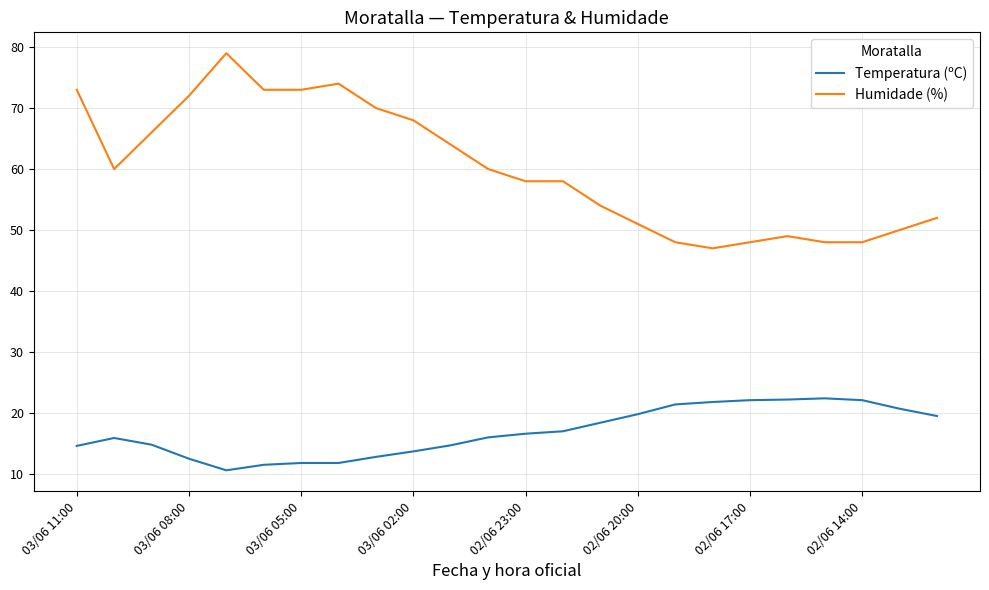

List the series in order of their peak value, lowest first.

Temperatura (ºC), Humidade (%)